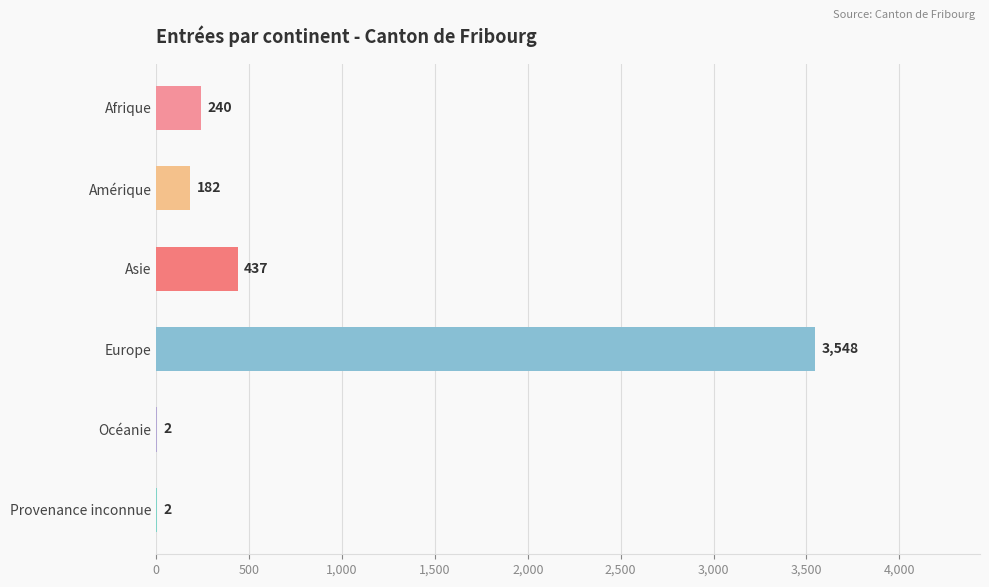

What is the change in value from Amérique to Provenance inconnue?

-180